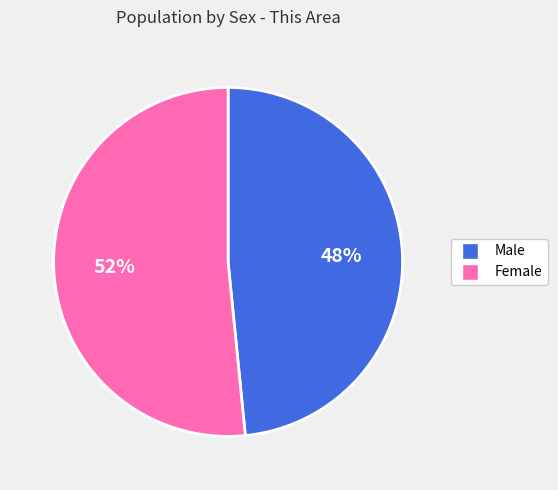

Combined, do Female and Male account for over 50%?

Yes